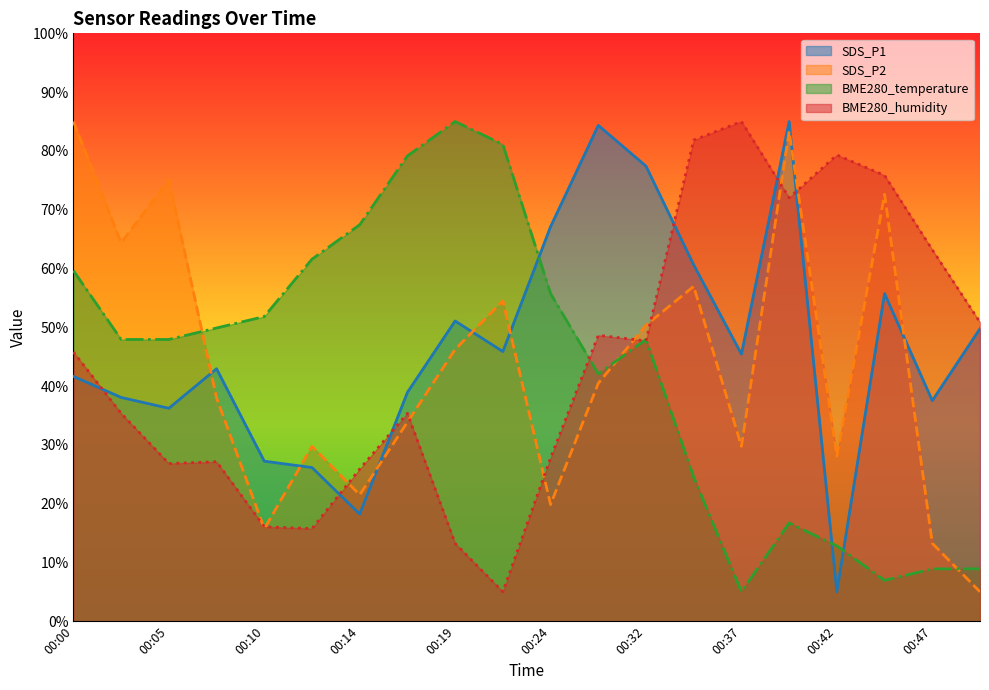

Where does the SDS_P2 series first go above 40?

00:00